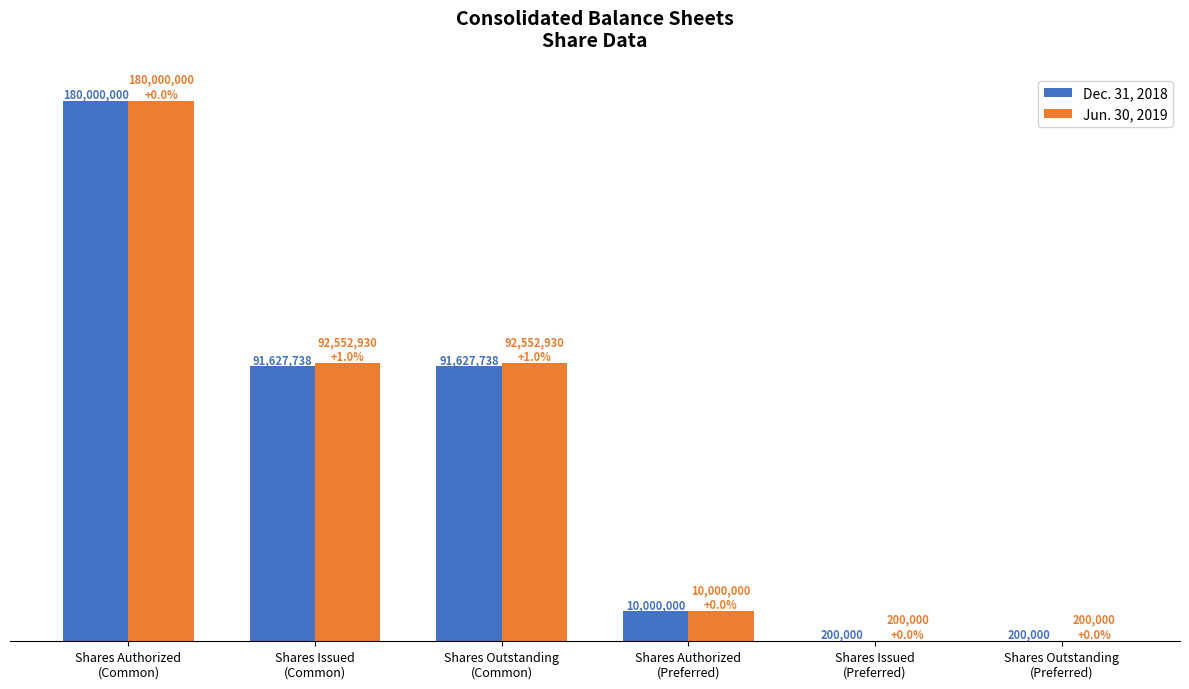

At which category is the sum across all series the highest?

Shares Authorized
(Common)